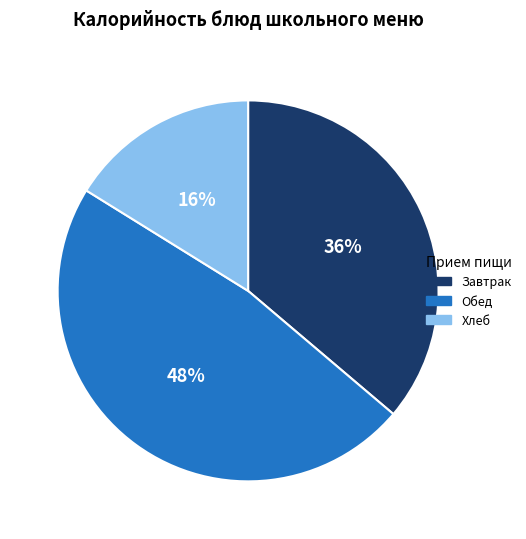

How many segments does this pie chart have?

3